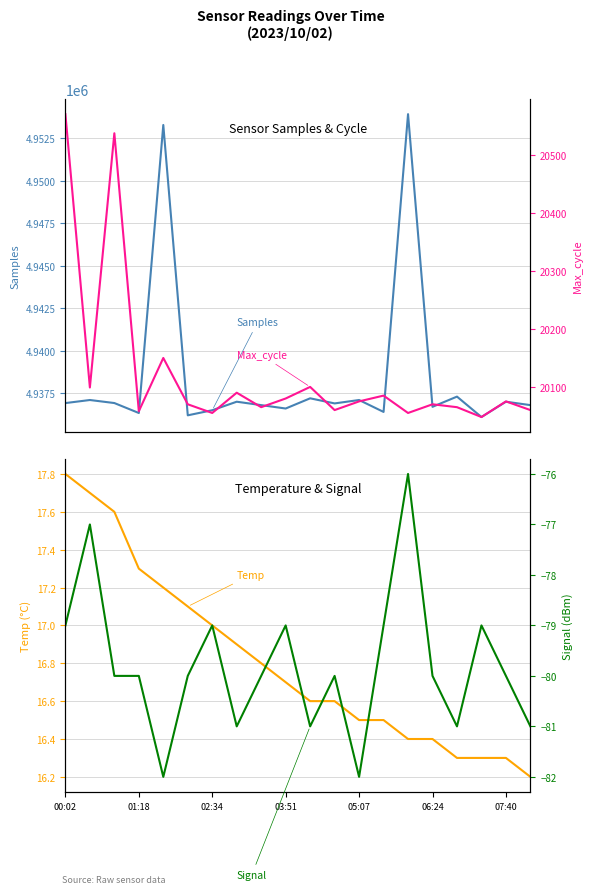

How many data points in Samples are above 4936920?

9